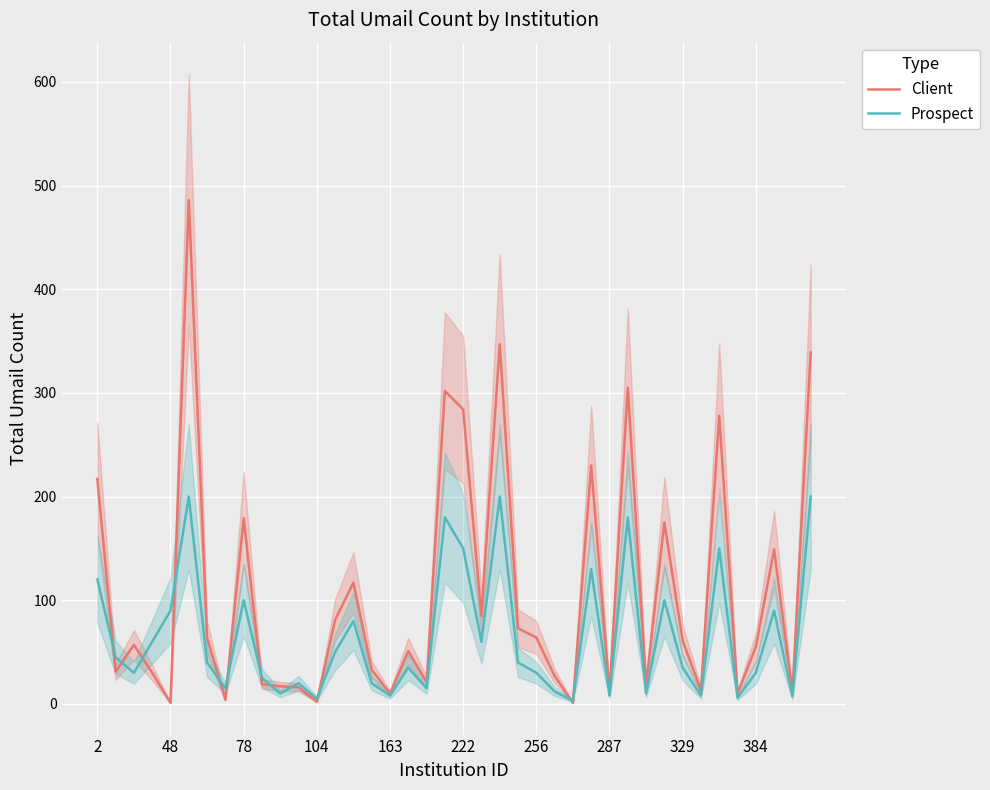

Is it true that Prospect equals 35 at 329?

True